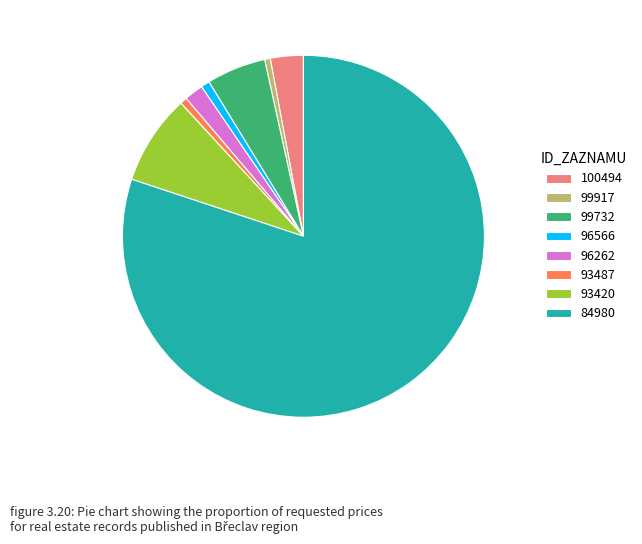

How many segments does this pie chart have?

8